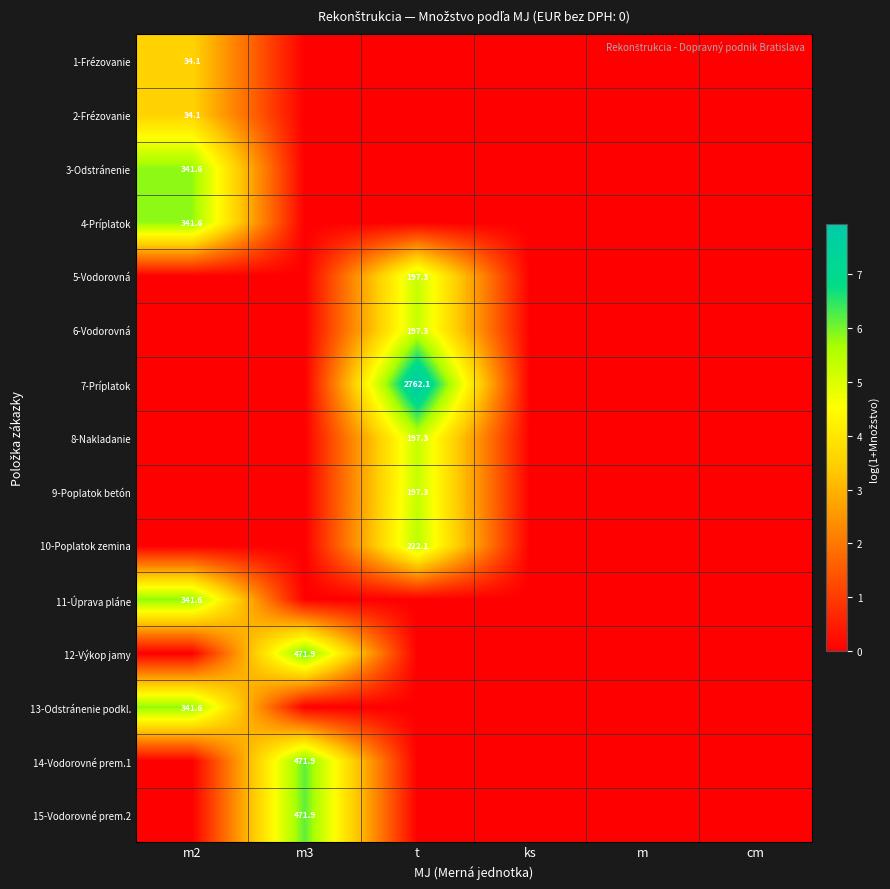

Which series changed the most between ks and m?

1-Frézovanie